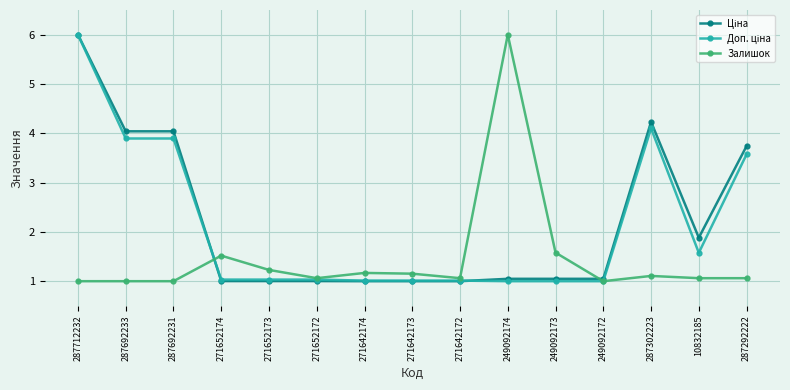

What is the label of the 10th point from the left?

249092174